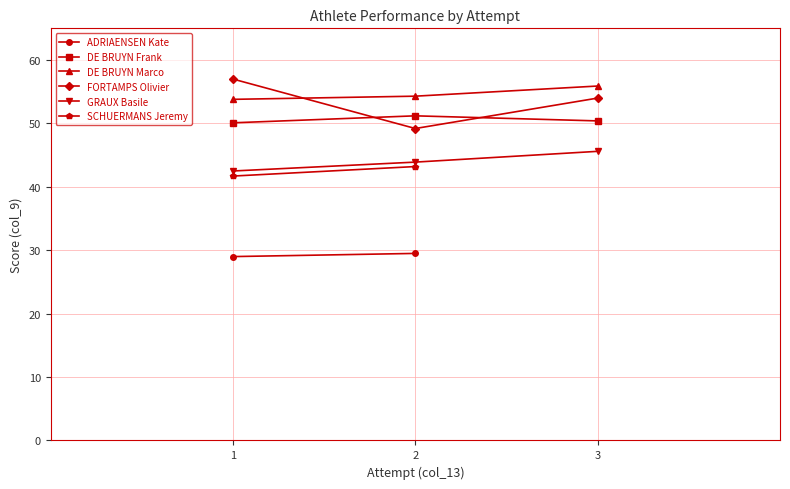

What is the approximate value of FORTAMPS Olivier at 1?

57.0